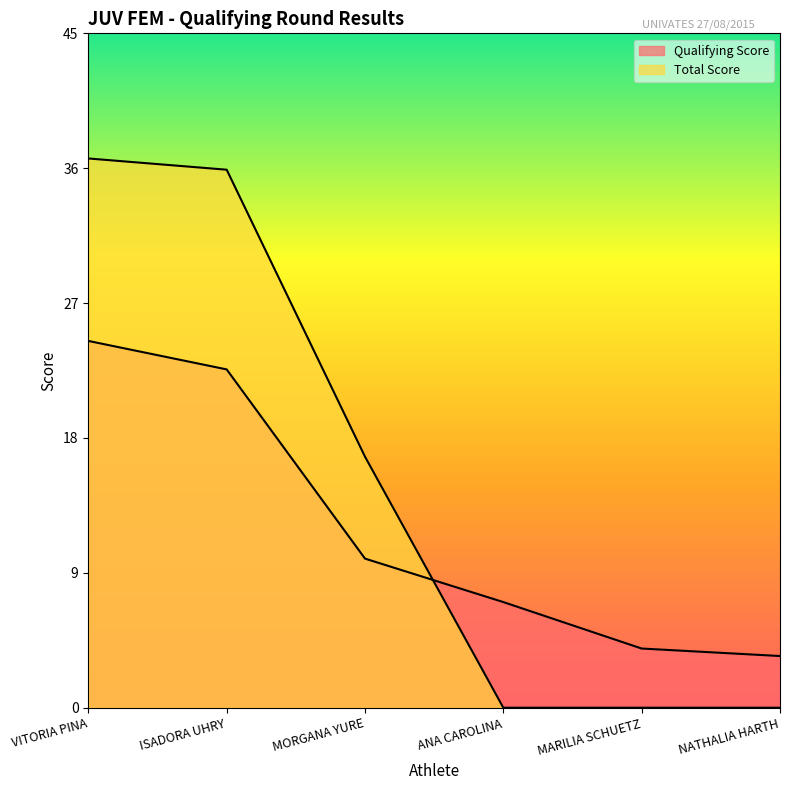

How many intersections are there between Total Score and Qualifying Score?

1